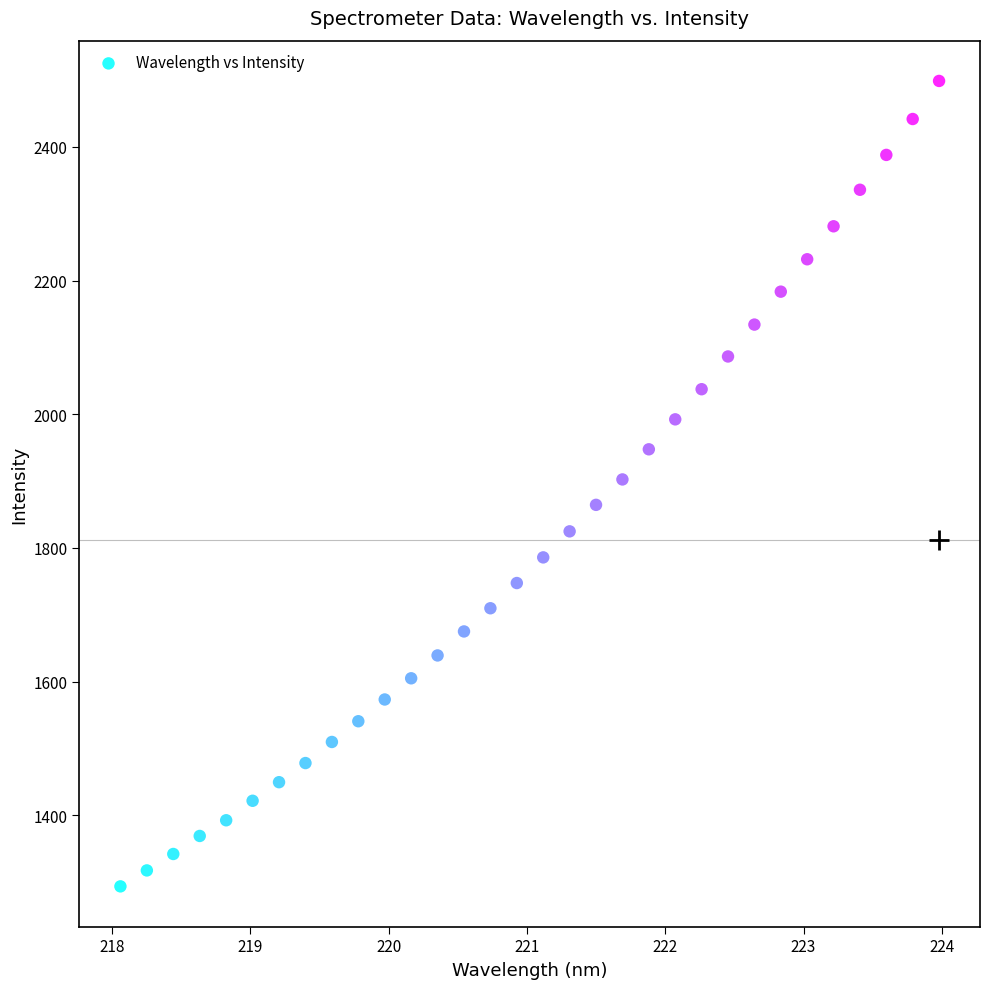

What is the range of Y values (max minus min)?

1204.9